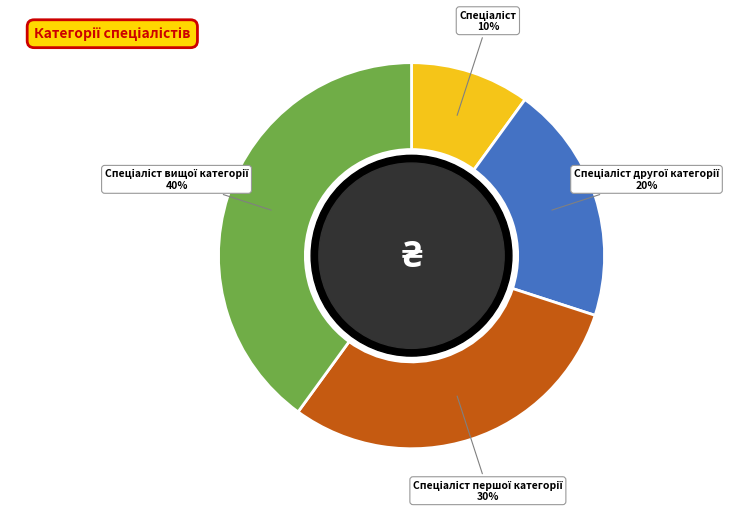

To the nearest percent, what is the average slice percentage?

25%